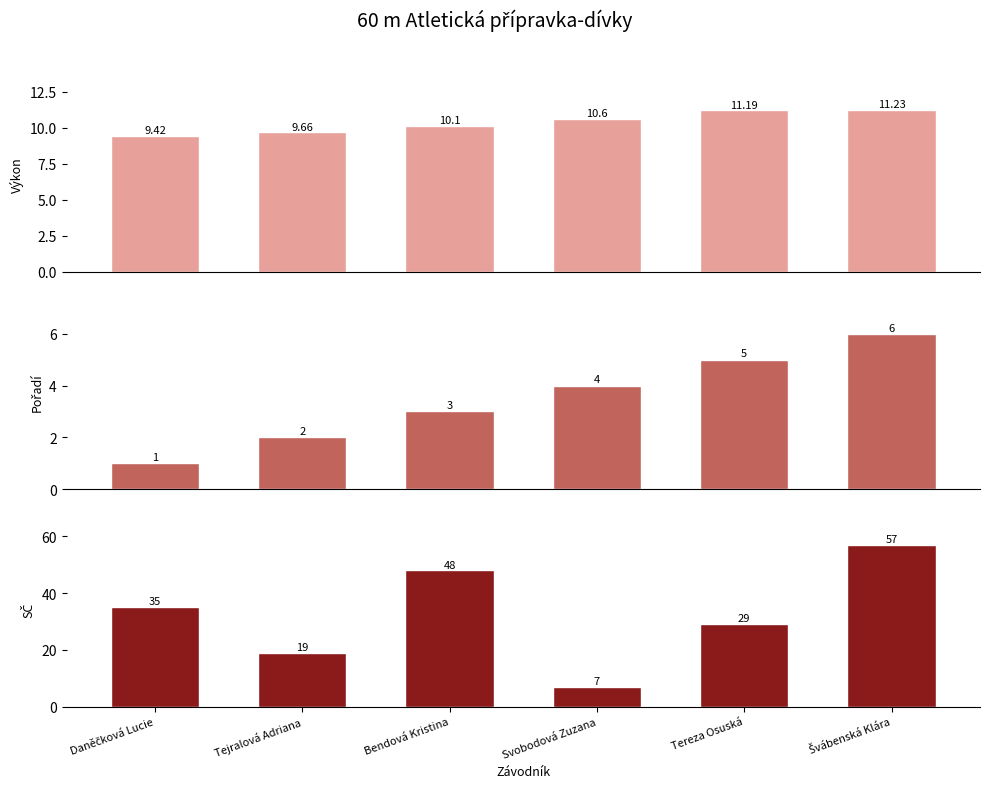

Where is Pořadí nearest to the value 3?

Bendová Kristina